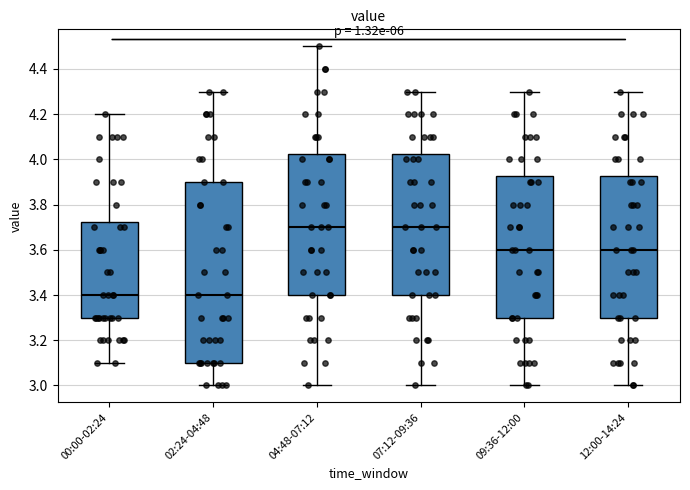

Which box is the tallest, from its lower edge to its upper edge?

02:24-04:48